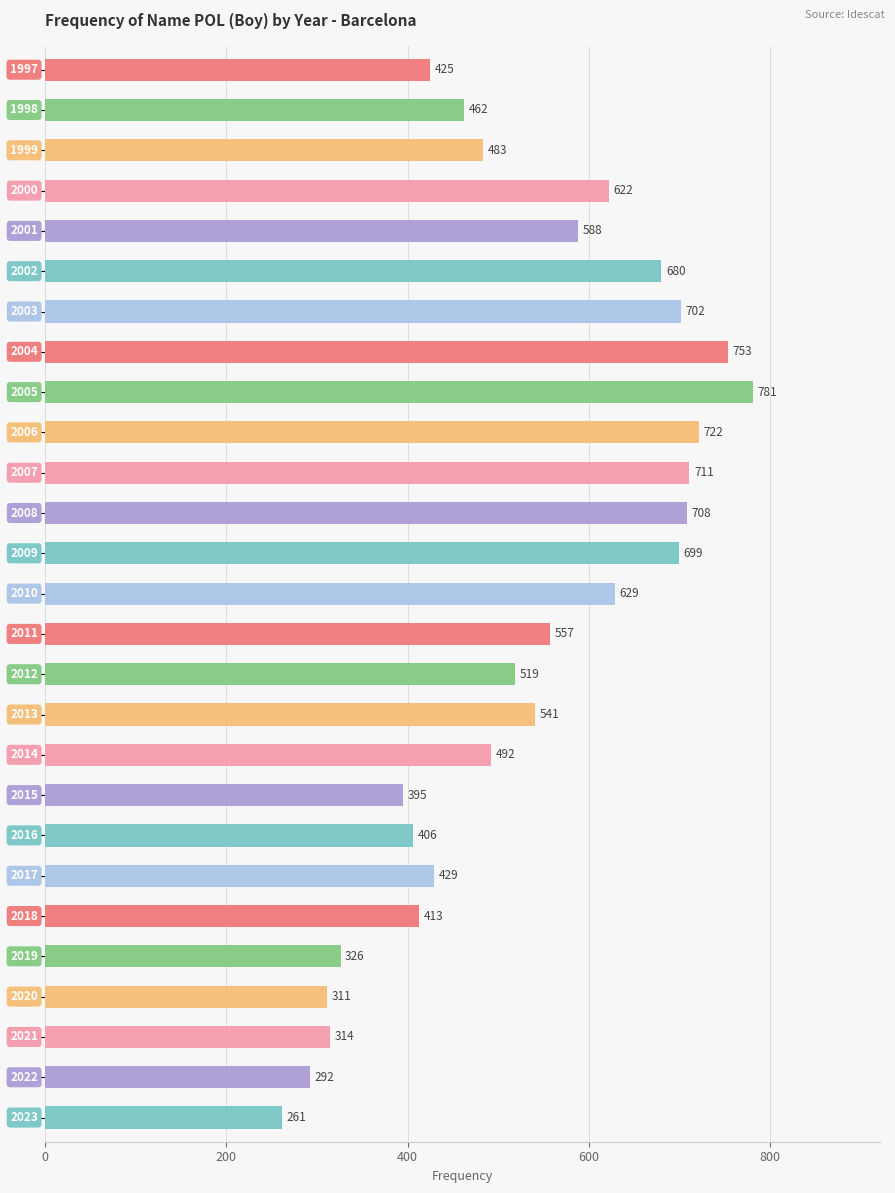

What is the difference between the maximum and minimum values?

520